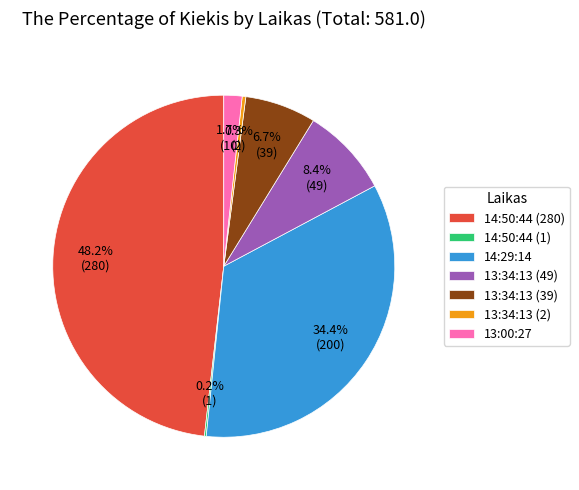

Is there a majority slice in this chart?

No